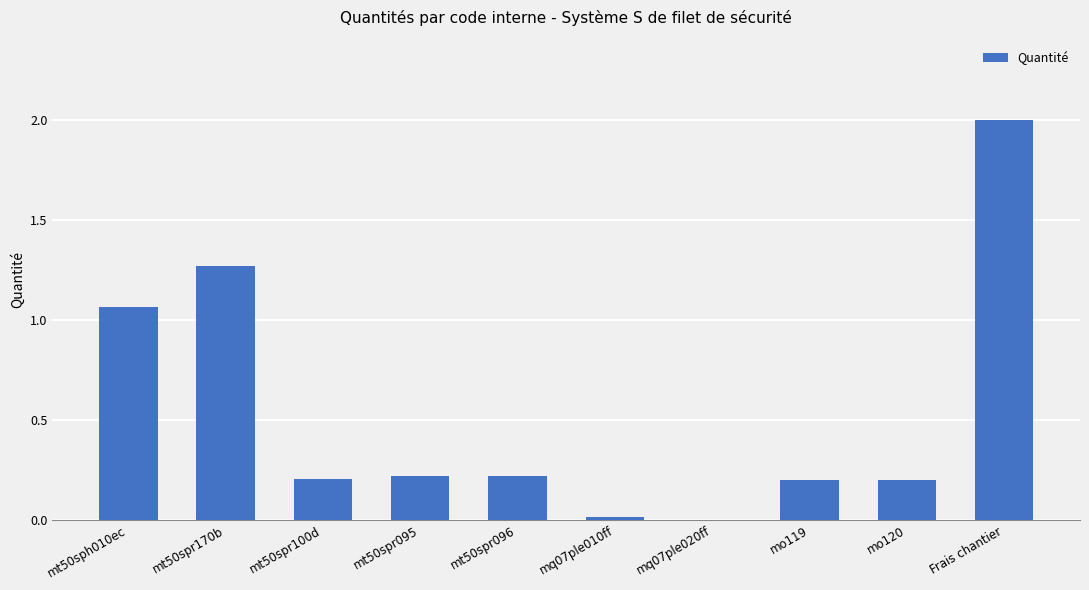

Where is the data nearest to the value 1?

mt50sph010ec